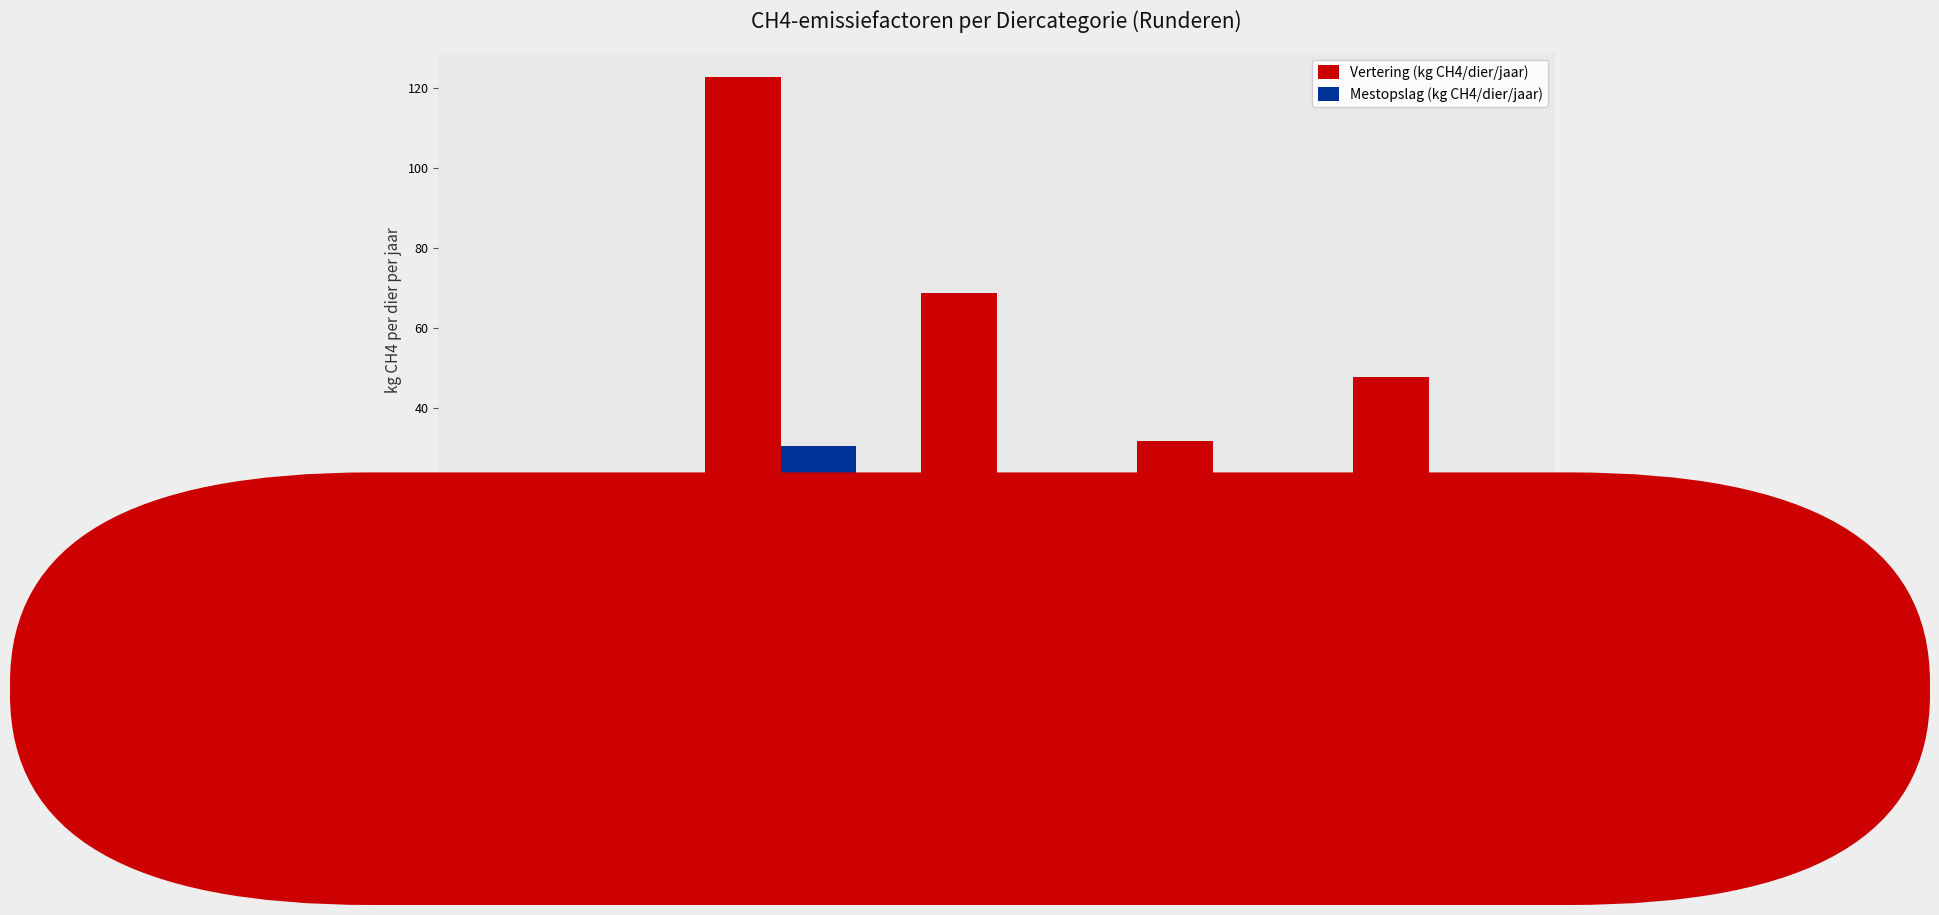

List the series in order of their overall mean, highest first.

Vertering (kg CH4/dier/jaar), Mestopslag (kg CH4/dier/jaar)